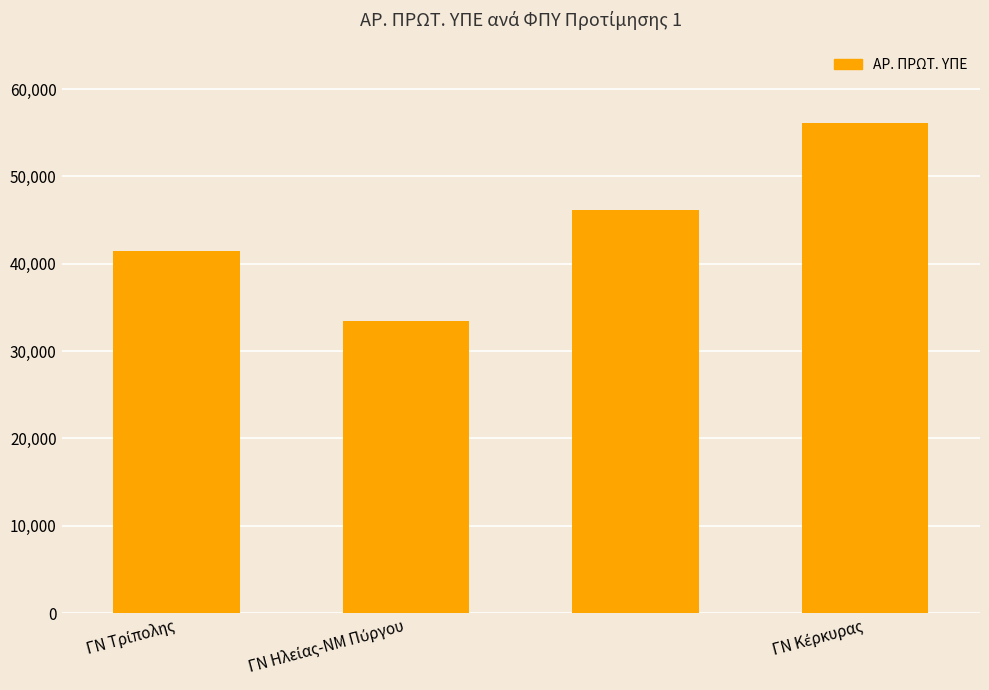

What is the value of the 4th bar from the left?

56134